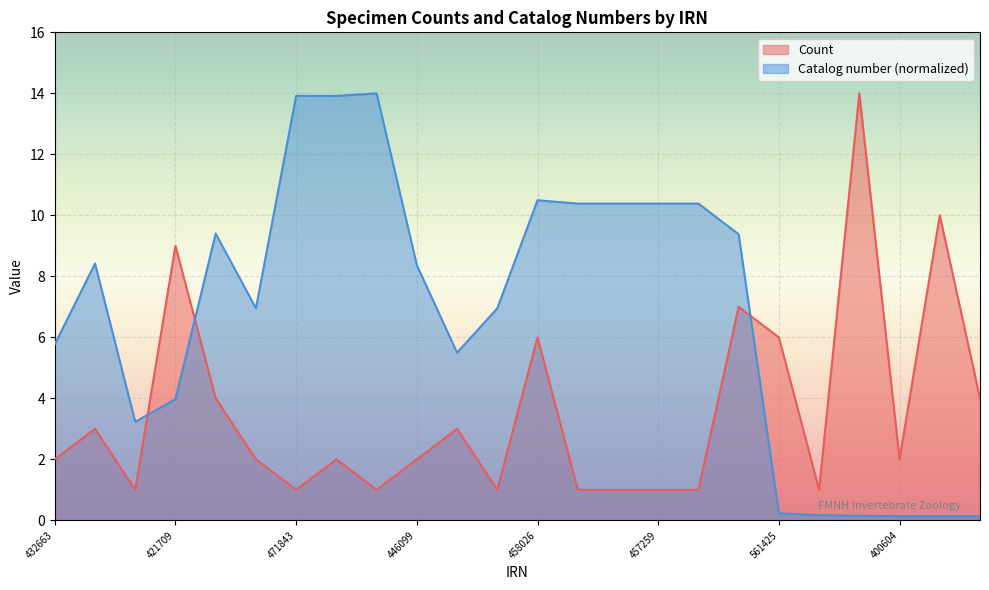

What is the total value across all series at 438624?

8.0